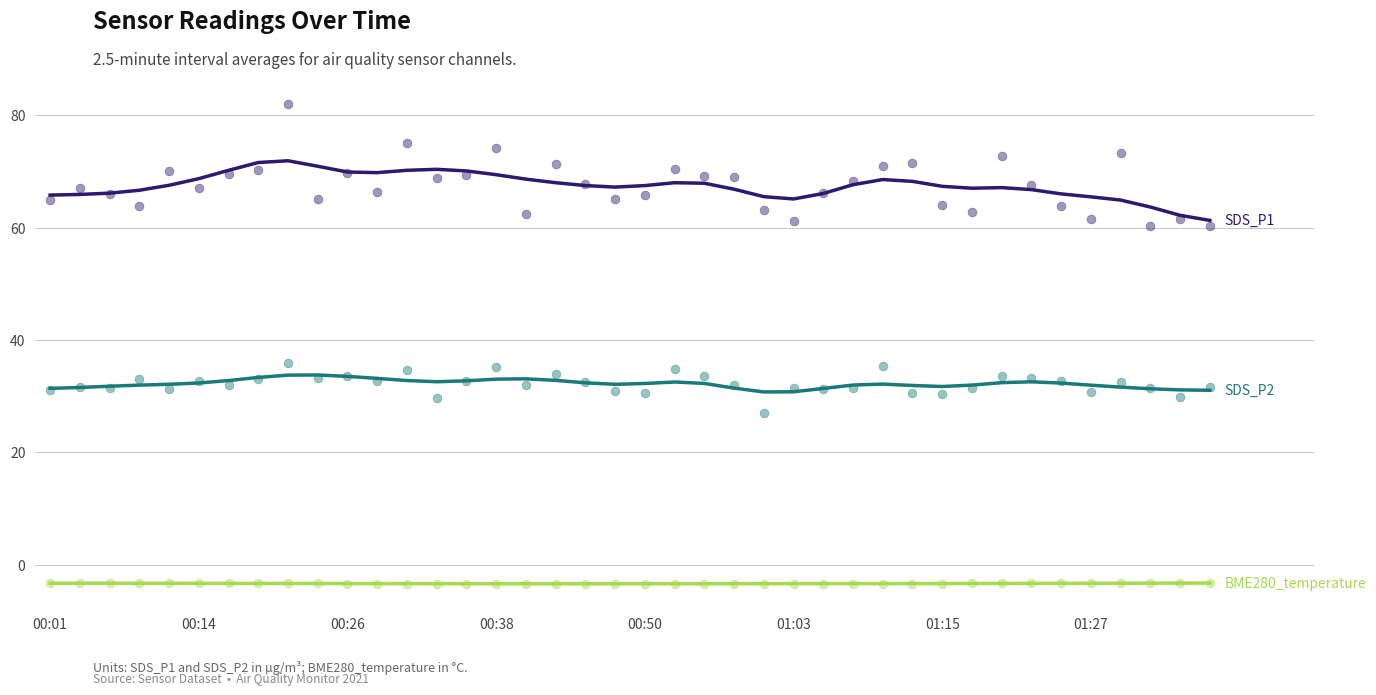

What are all the series names shown in the legend?

SDS_P1, SDS_P2, BME280_temperature